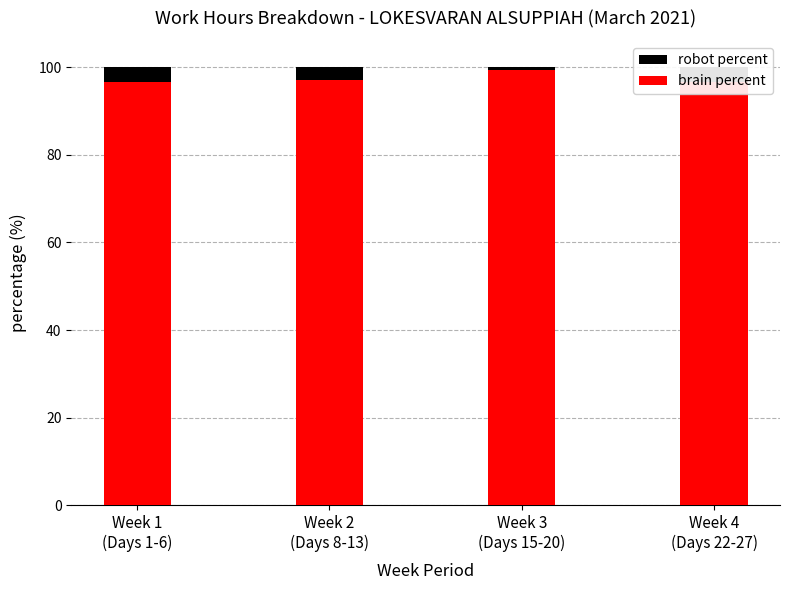

Does the chart contain any negative values?

No